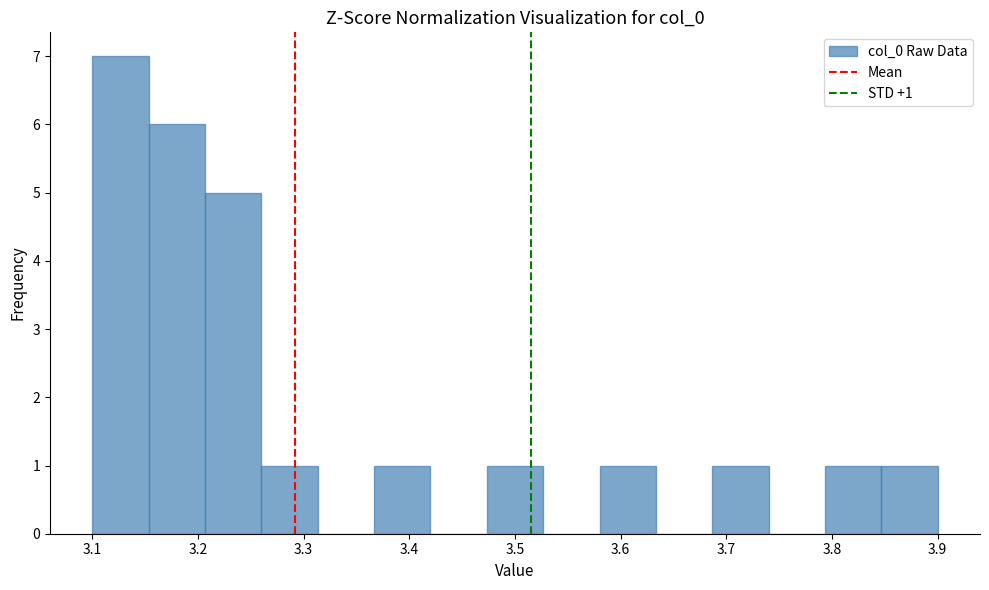

Over which range of the x-axis is the bar tallest?

3.10 to 3.15